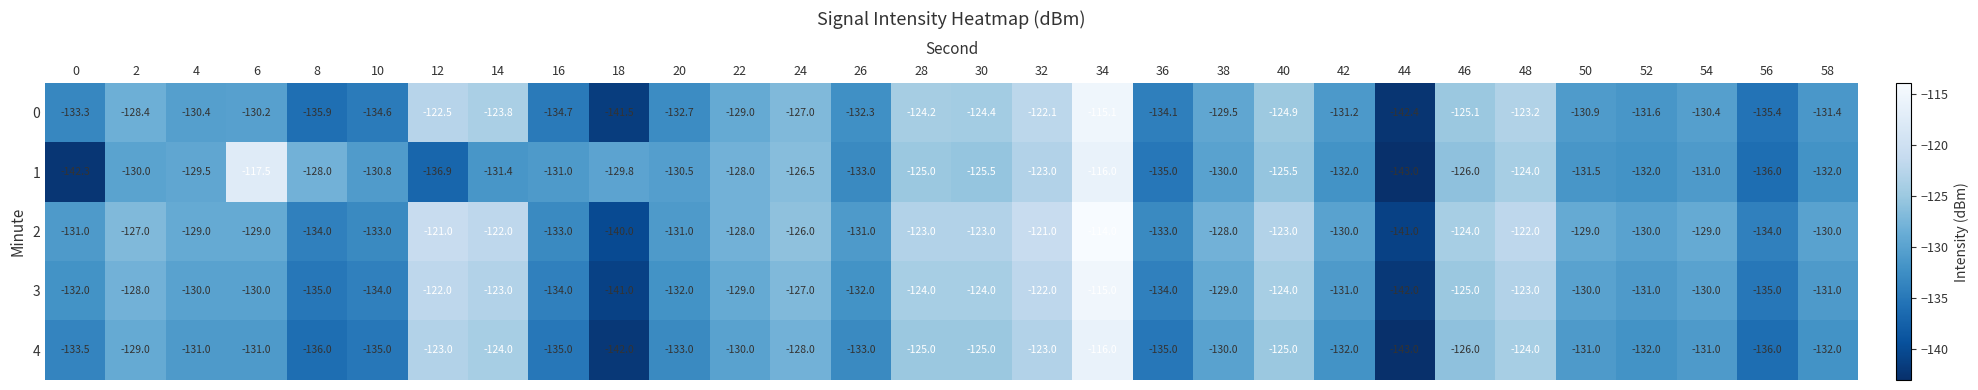

Between 4 and 50, which series saw the biggest shift?

1